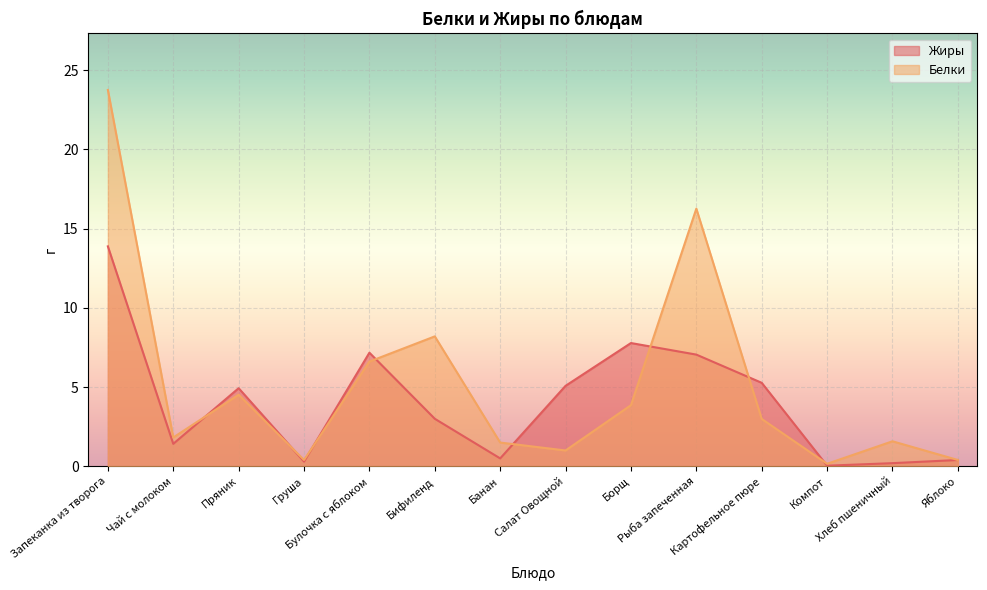

Is the value of Белки at Бифиленд greater than the value of Жиры at Яблоко?

Yes